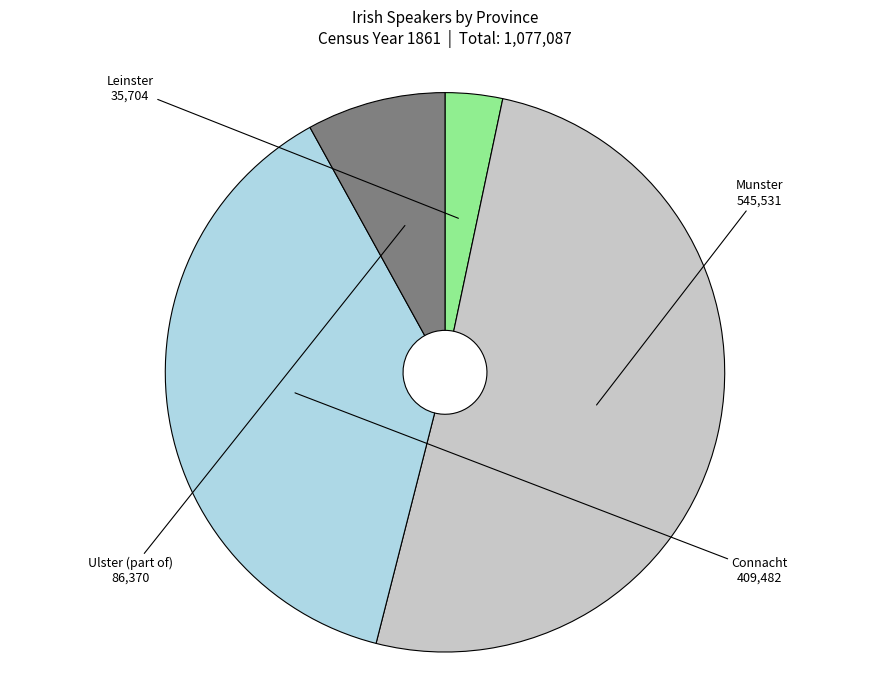

Count the number of slices in the pie.

4